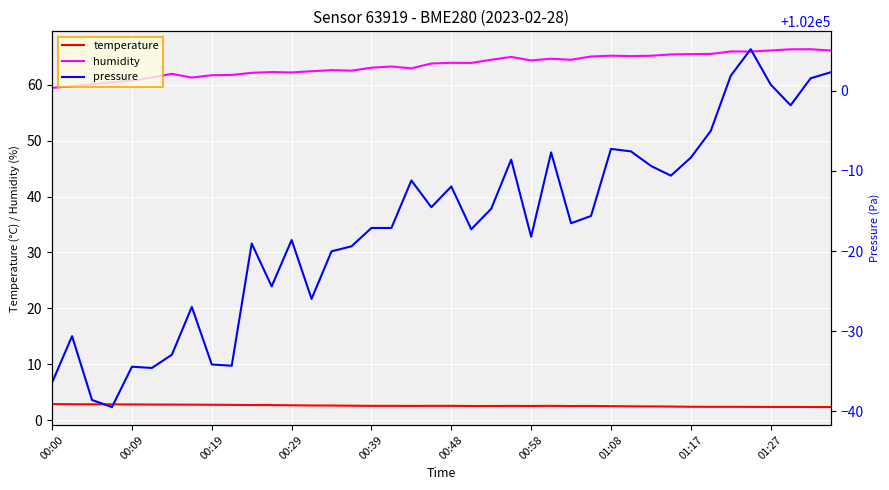

What is the lowest value of the humidity series?

59.4